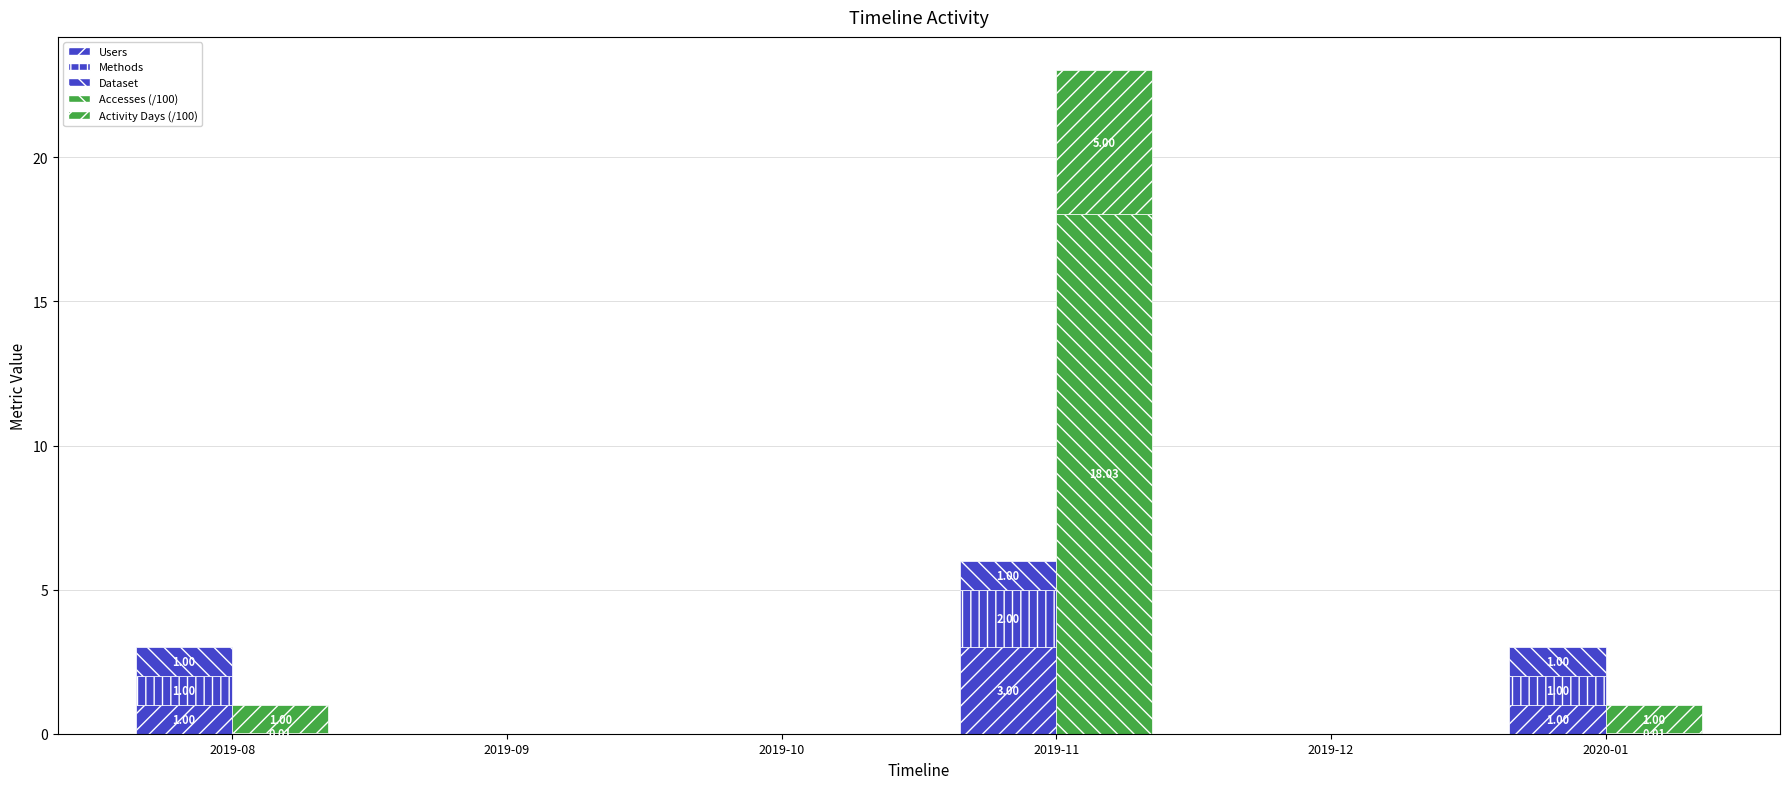

What is the sum of all Users values?

5.0